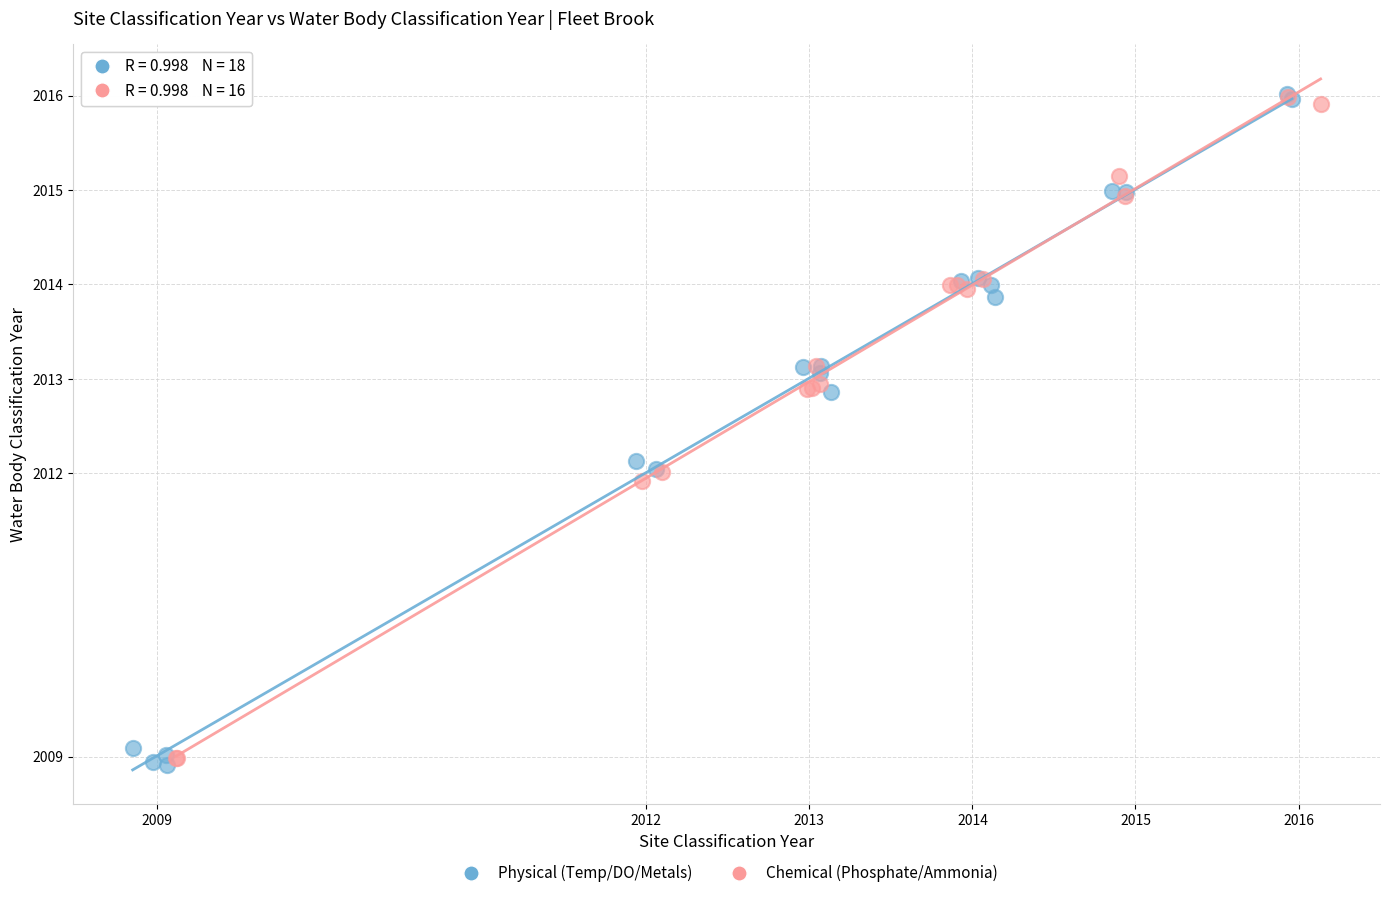

What are all the series names shown in the legend?

Physical (Temp/DO/Metals), Chemical (Phosphate/Ammonia)